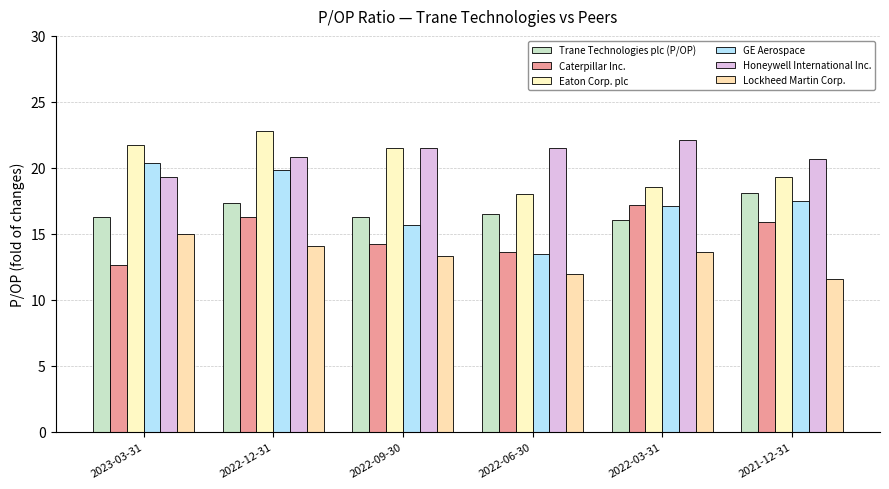

Reading right to left, extract all data points from this chart.

Trane Technologies plc (P/OP): 18.1	16.0	16.5	16.3	17.3	16.3
Caterpillar Inc.: 15.9	17.2	13.7	14.2	16.2	12.7
Eaton Corp. plc: 19.3	18.5	18.1	21.5	22.8	21.7
GE Aerospace: 17.5	17.1	13.5	15.7	19.9	20.4
Honeywell International Inc.: 20.7	22.1	21.5	21.5	20.8	19.3
Lockheed Martin Corp.: 11.6	13.6	12.0	13.3	14.1	15.0